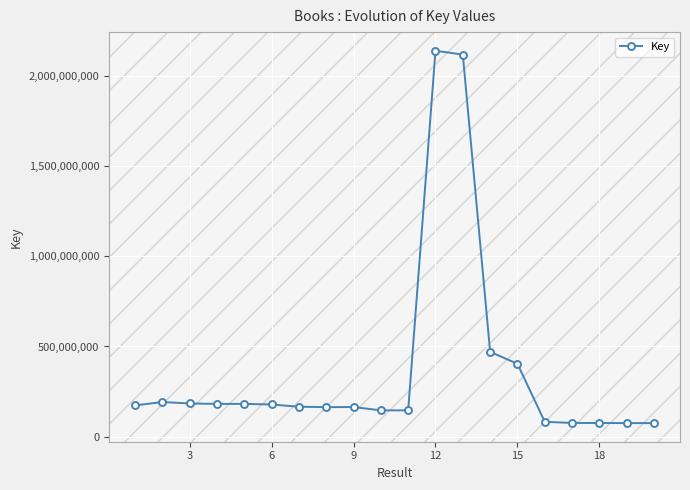

What is the value of the 15th point from the left?

403951405